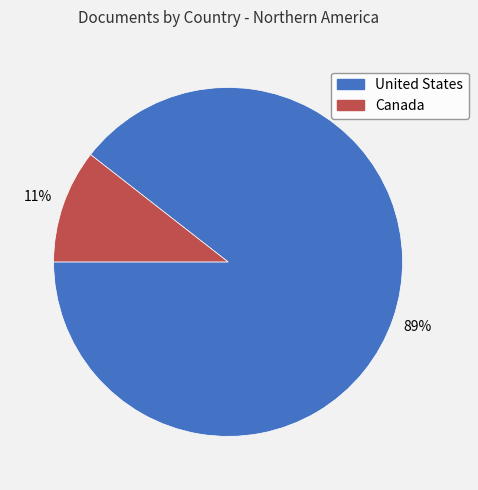

Which slice is the smallest?

Canada